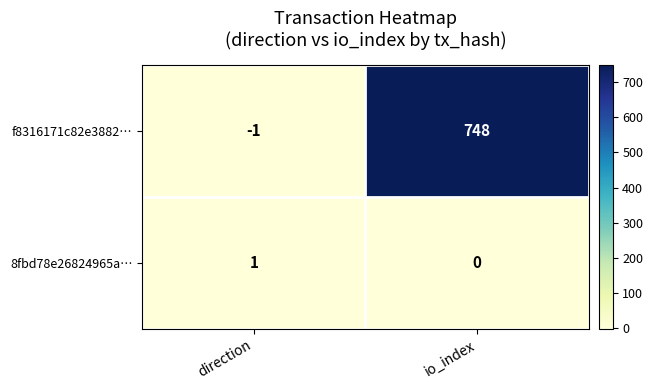

How many series are shown in this chart?

2